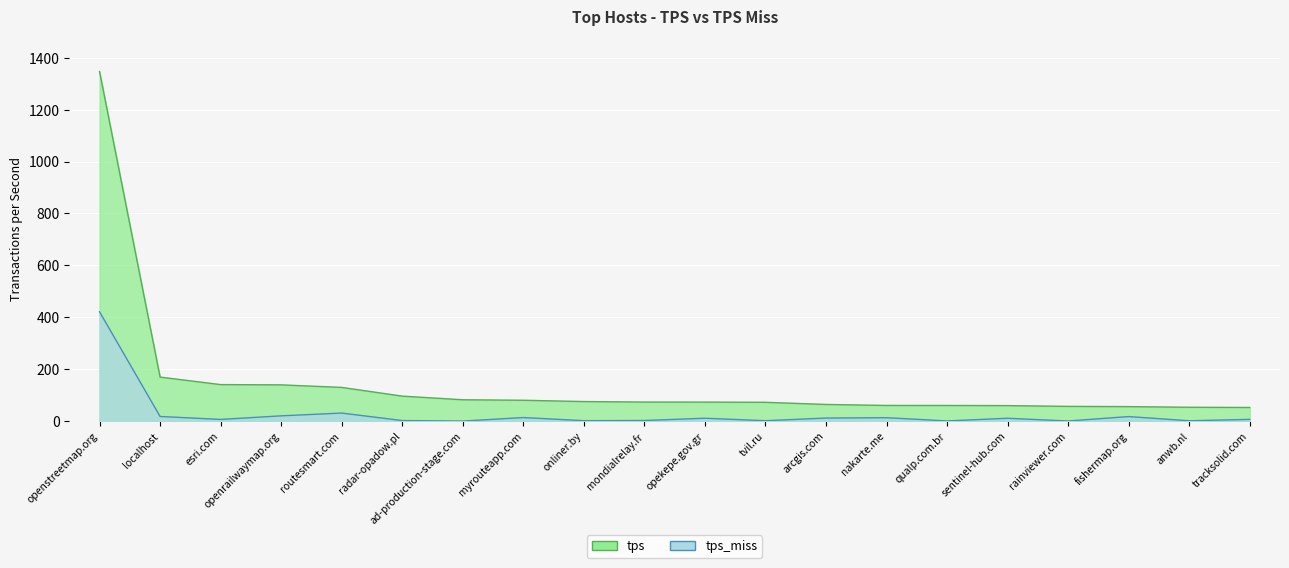

What position from the right is myrouteapp.com?

13